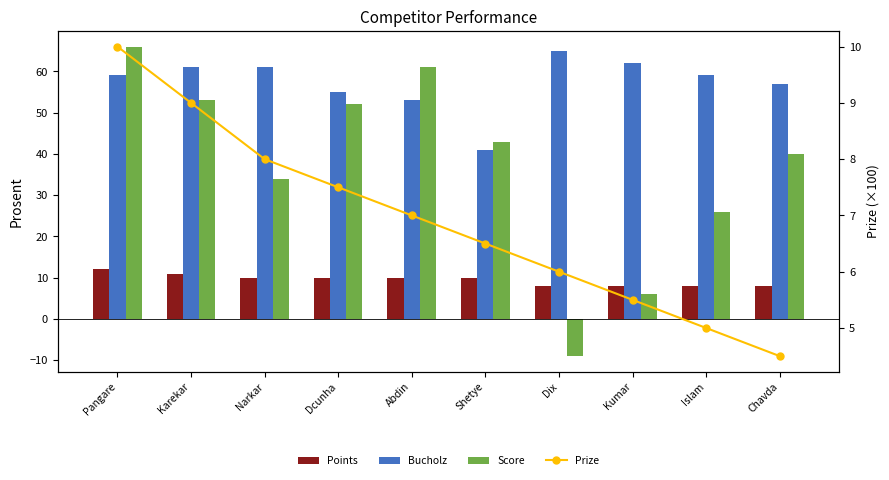

What is the sum of the Prize values at Karekar and Abdin?

16.0